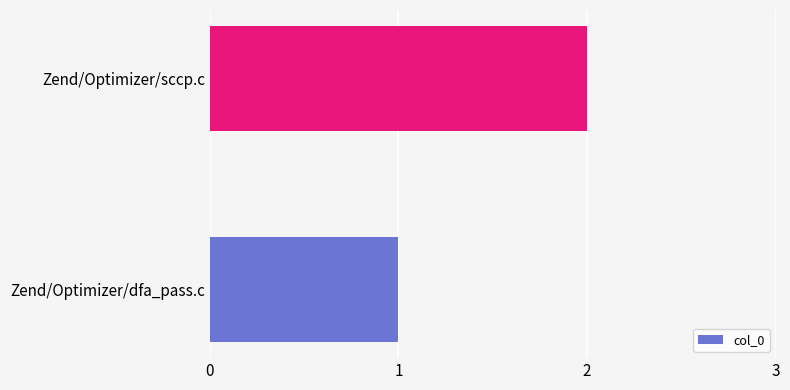

What is the sum of all values?

3